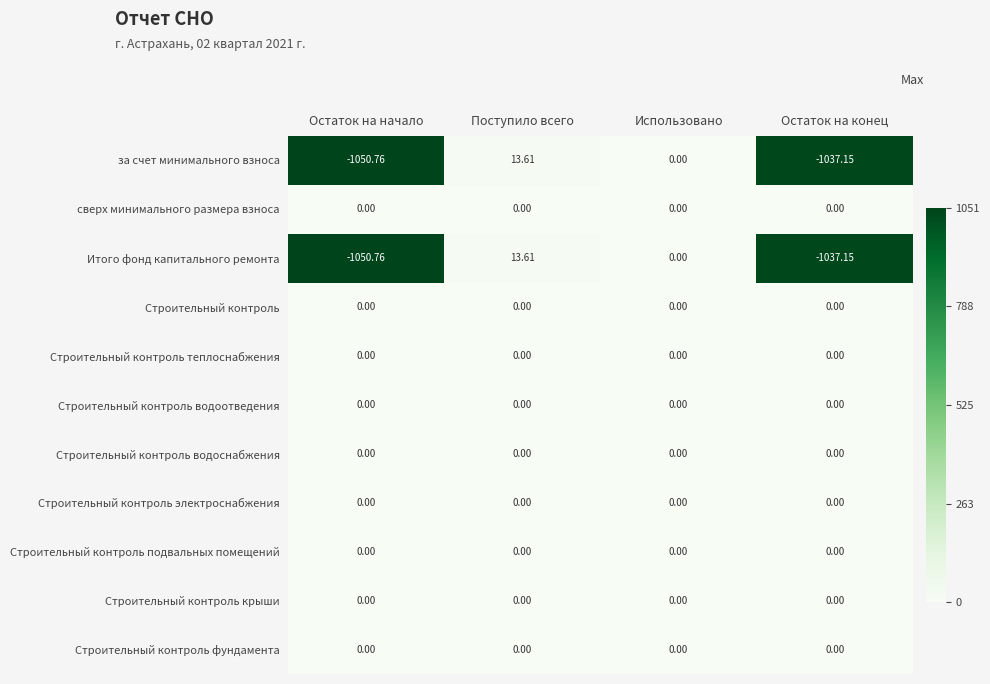

Which category has the lowest value across all series?

Остаток на начало